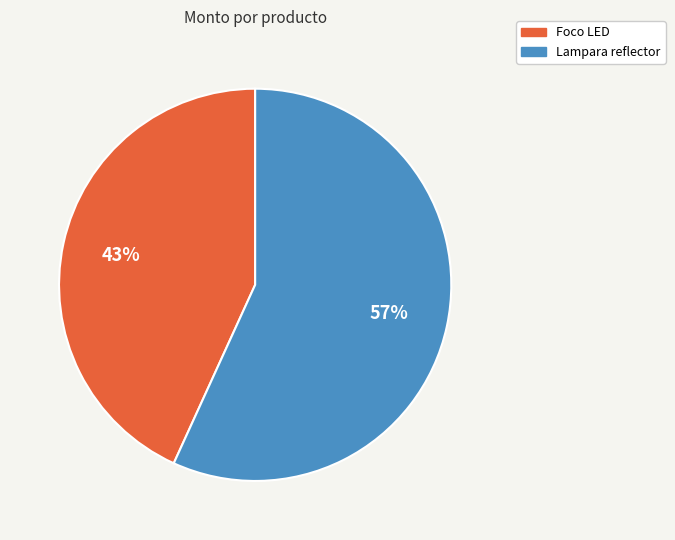

To the nearest percent, what is the combined percentage of Foco LED and Lampara reflector?

100%